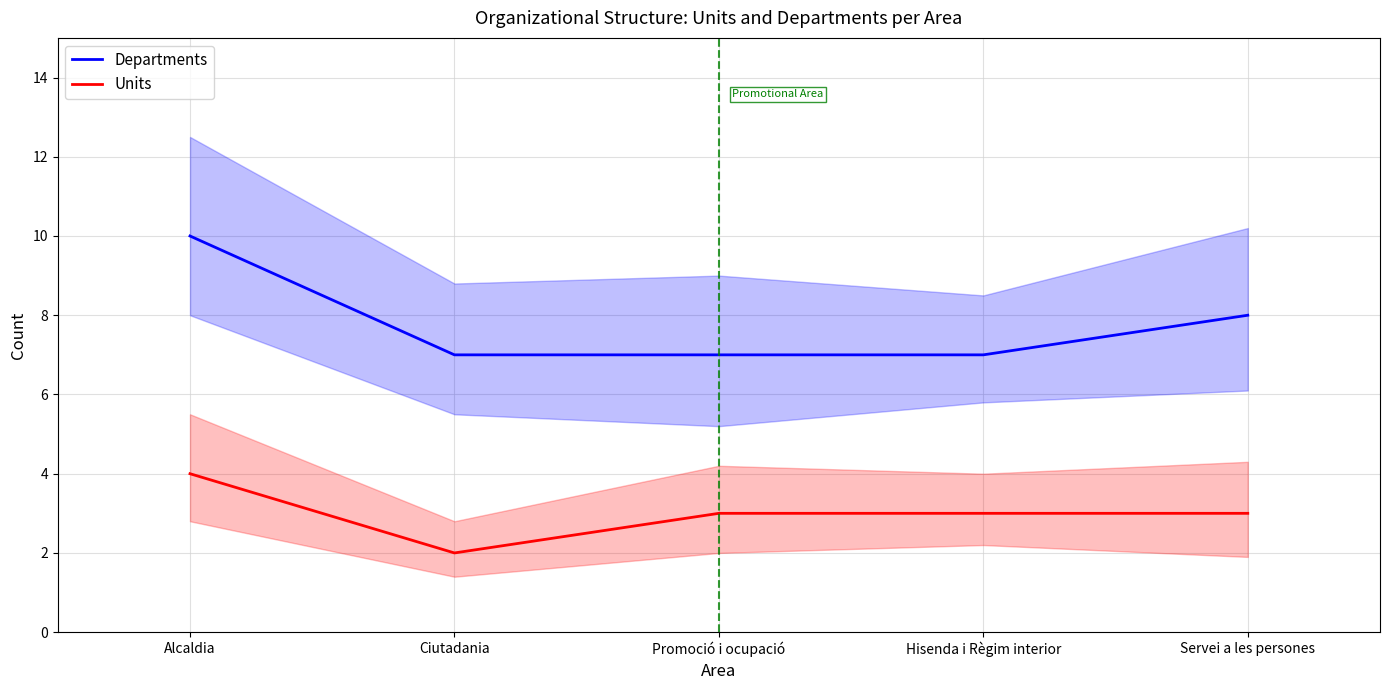

True or false: Departments and Units cross at least once.

False